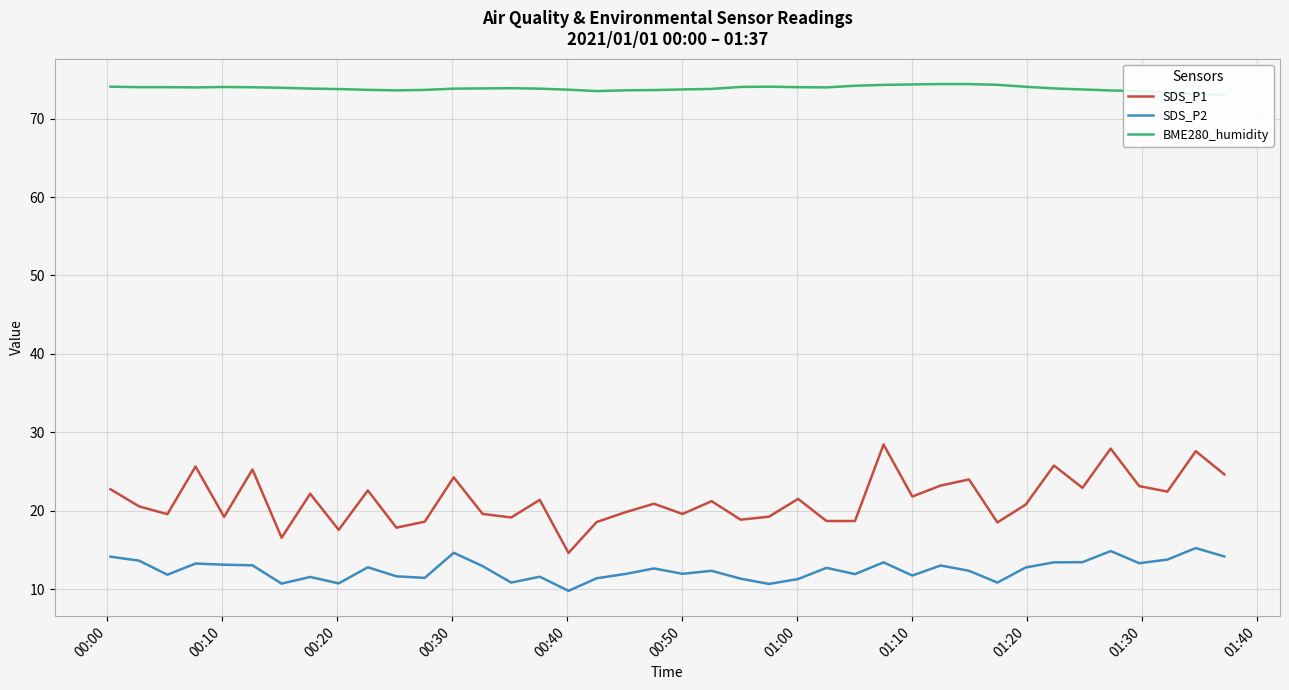

True or false: SDS_P1 and SDS_P2 intersect in this chart.

False